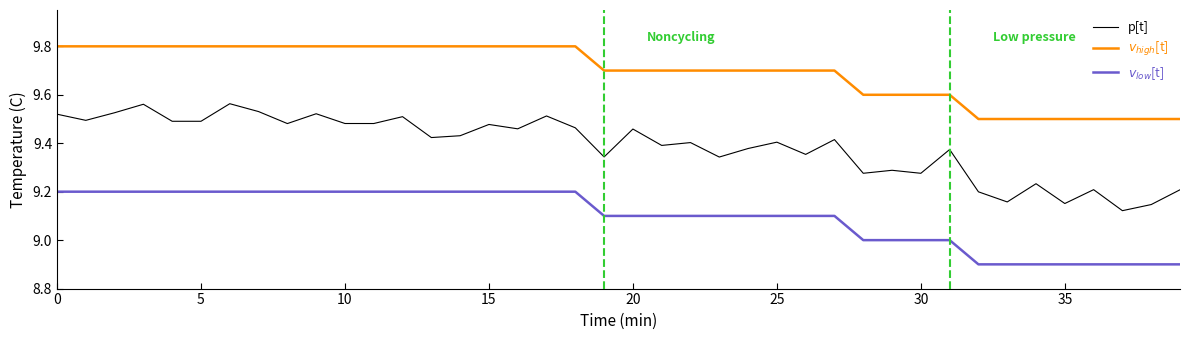

True or false: $v_{high}$[t] and $v_{low}$[t] cross at least once.

False